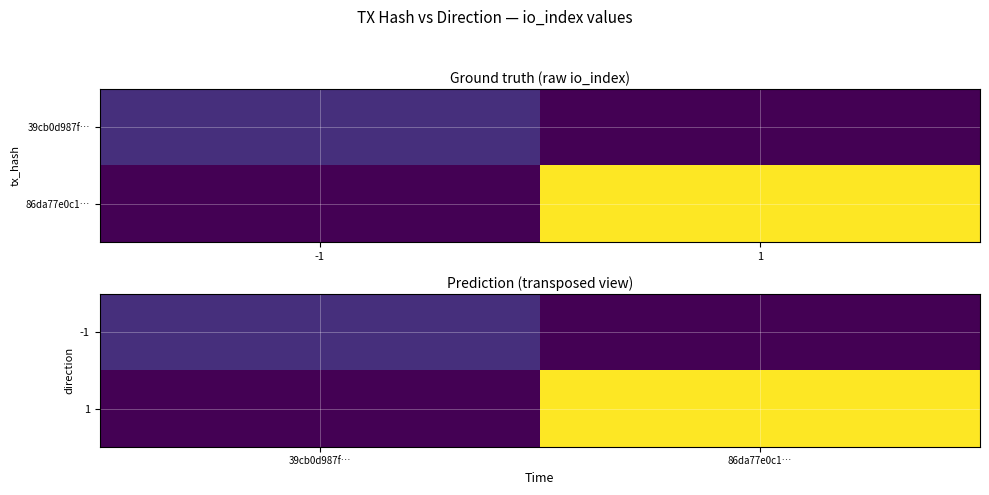

At how many categories does at least one series exceed 9?

1